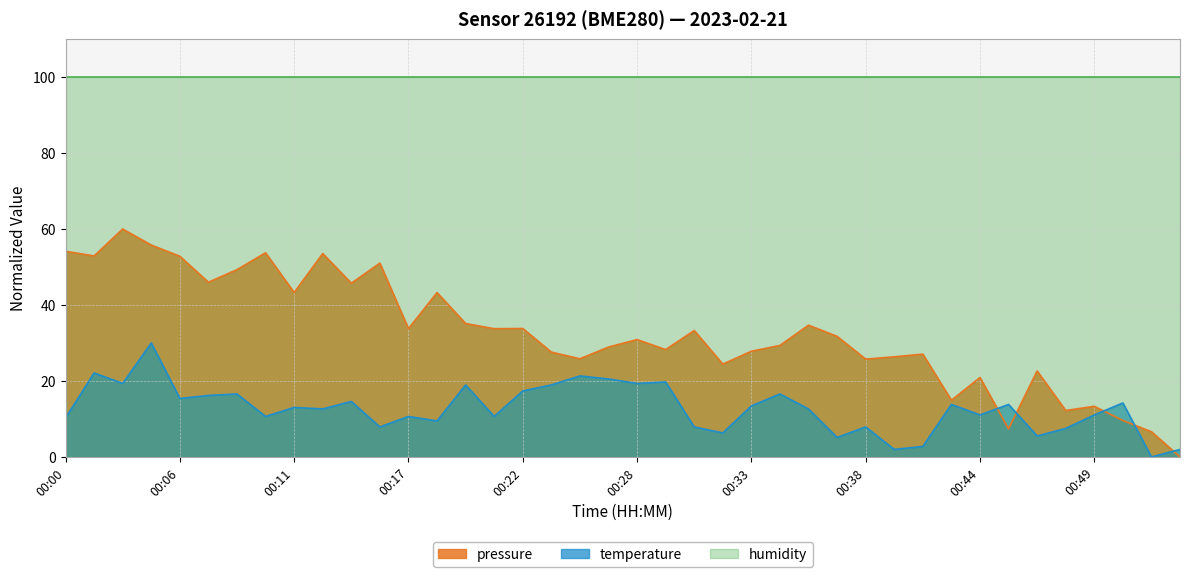

What value does the temperature series have at 00:06?

15.4